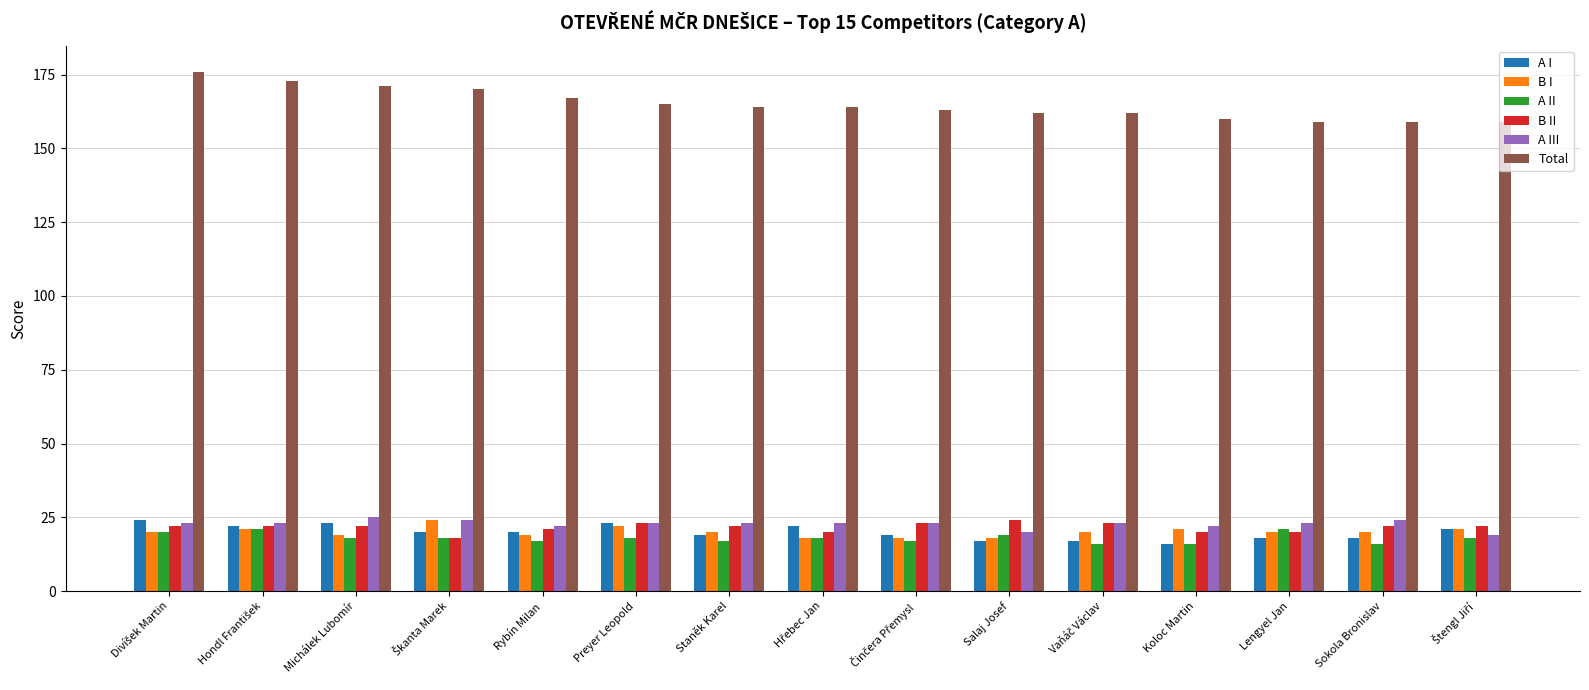

At how many categories does at least one series exceed 53?

15